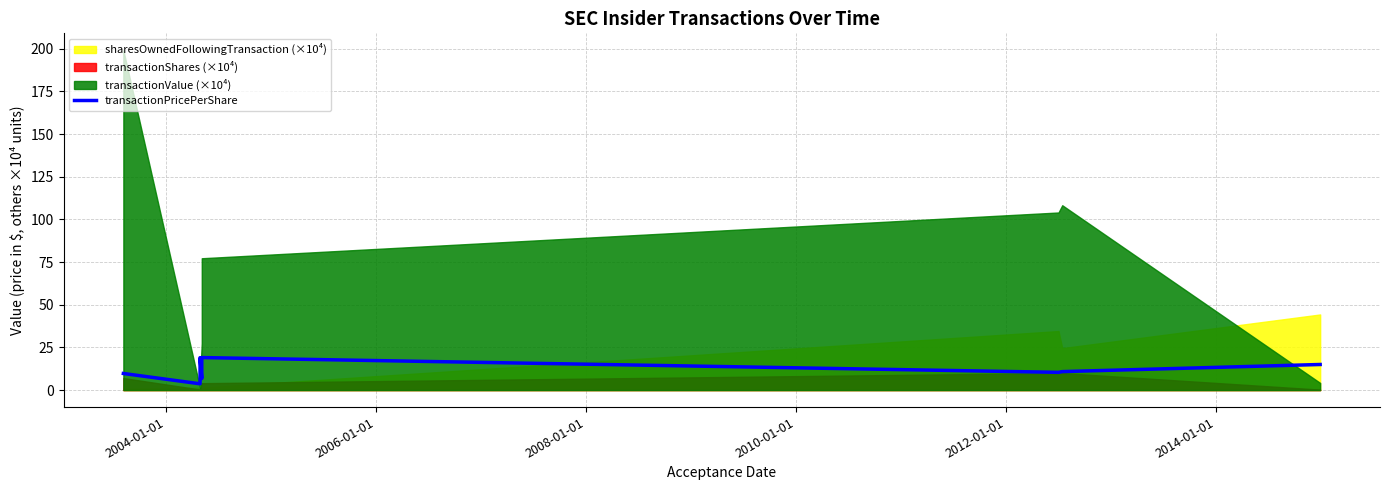

What is the difference between the maximum and minimum values?

15.4